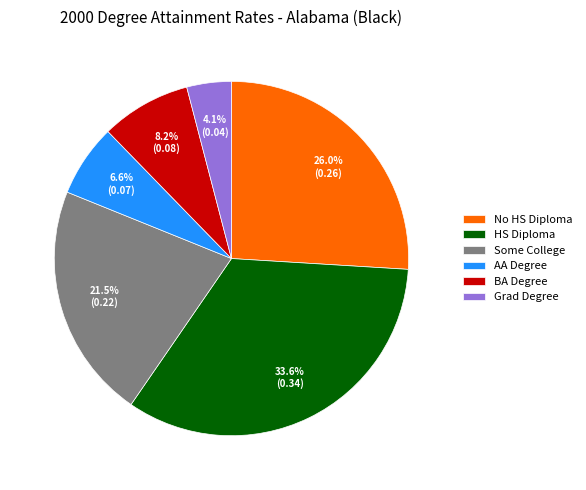

Count the number of slices in the pie.

6